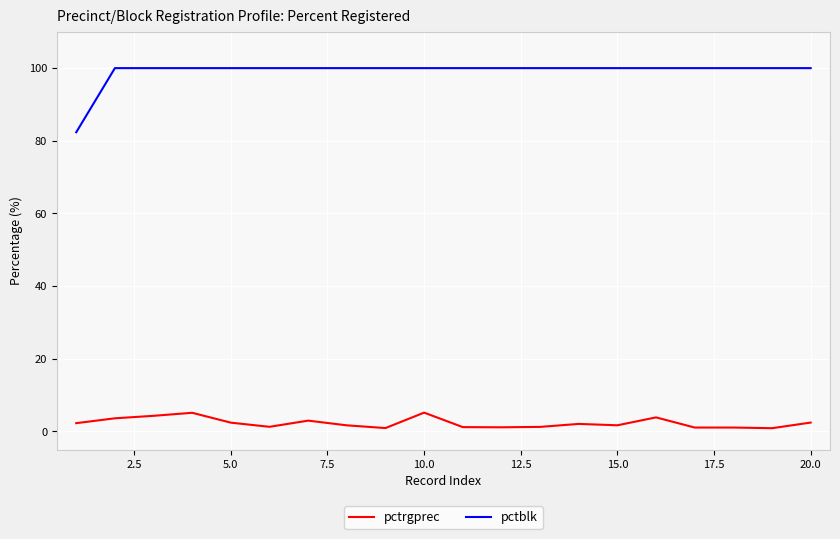

What is the greatest value displayed?

100.0